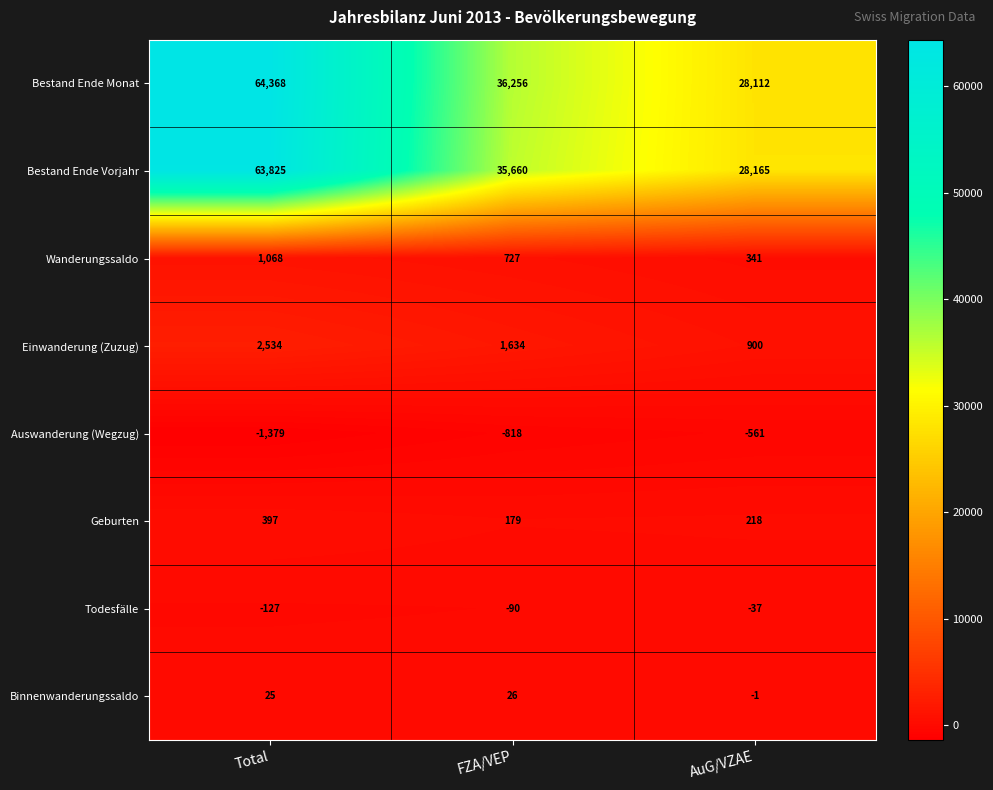

What is the greatest value displayed?

64368